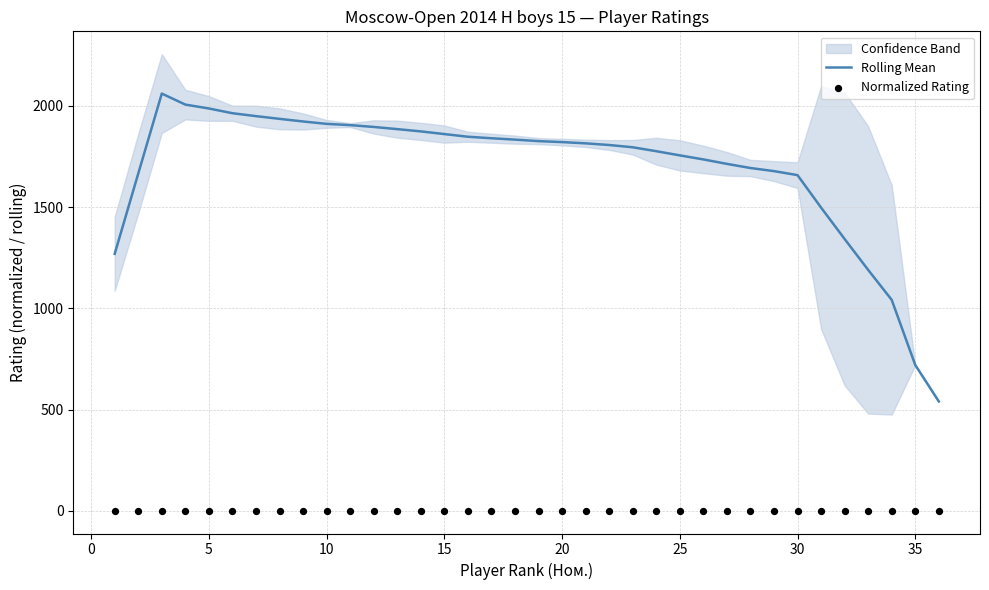

What is the highest value of the Rolling Mean series?

2060.4